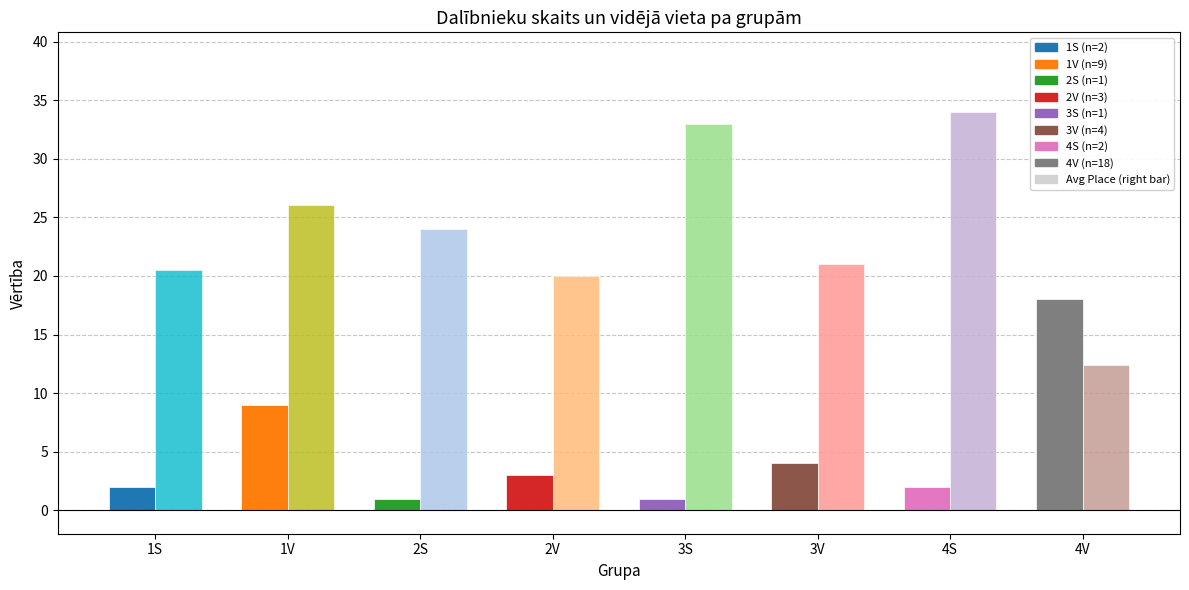

What is the smallest value displayed?

1.0